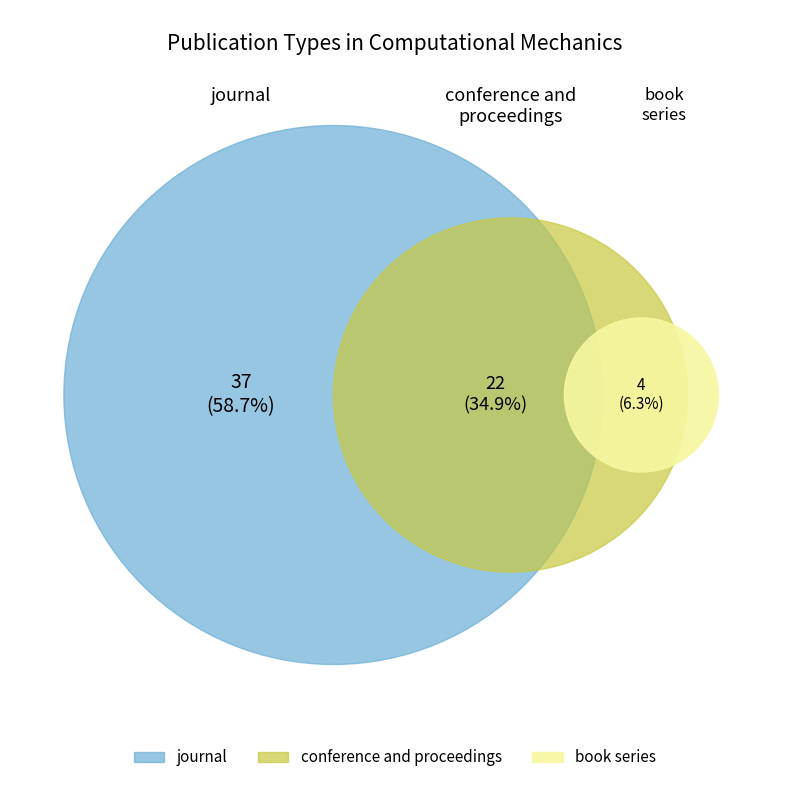

To the nearest percent, what is the difference between the conference and proceedings and journal slice percentages?

24%